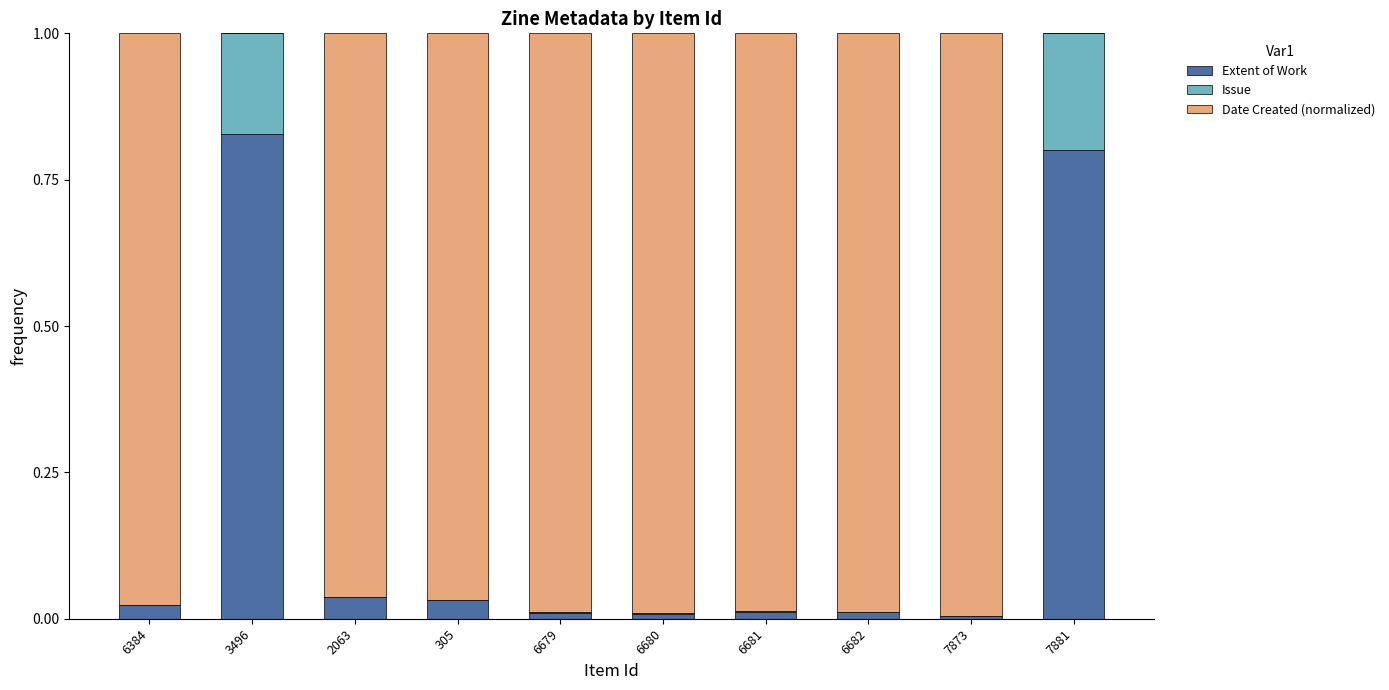

True or false: Extent of Work has a value of 0.8 at 3496.

True